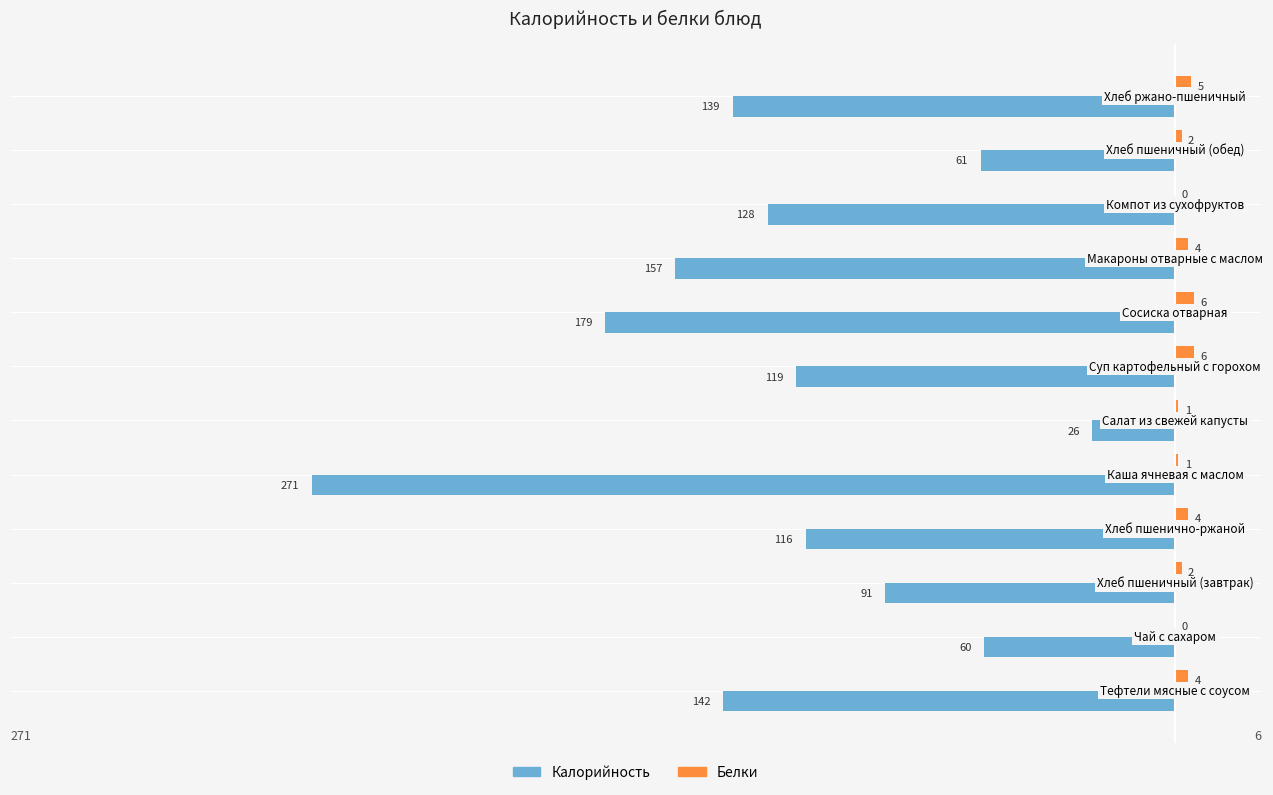

What is the maximum value shown in the chart?

6